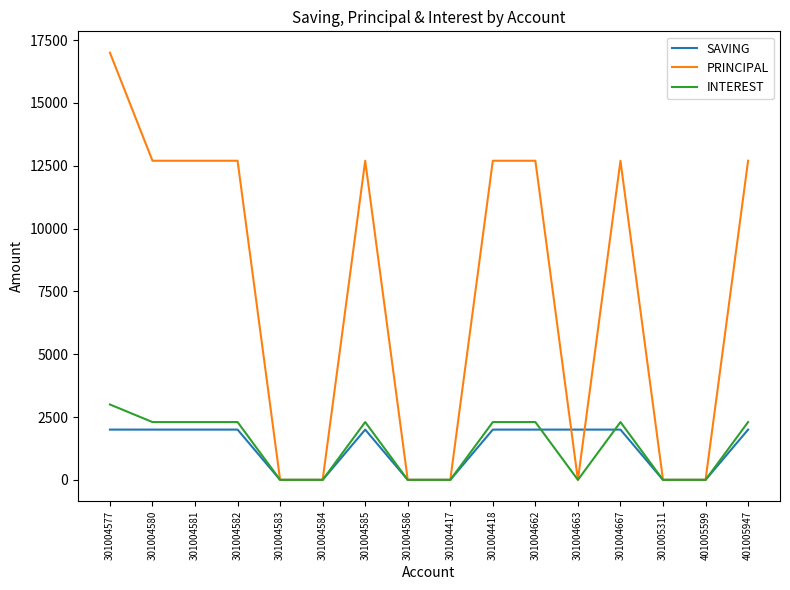

What is the spread (max minus min) of values at 301004667?

10700